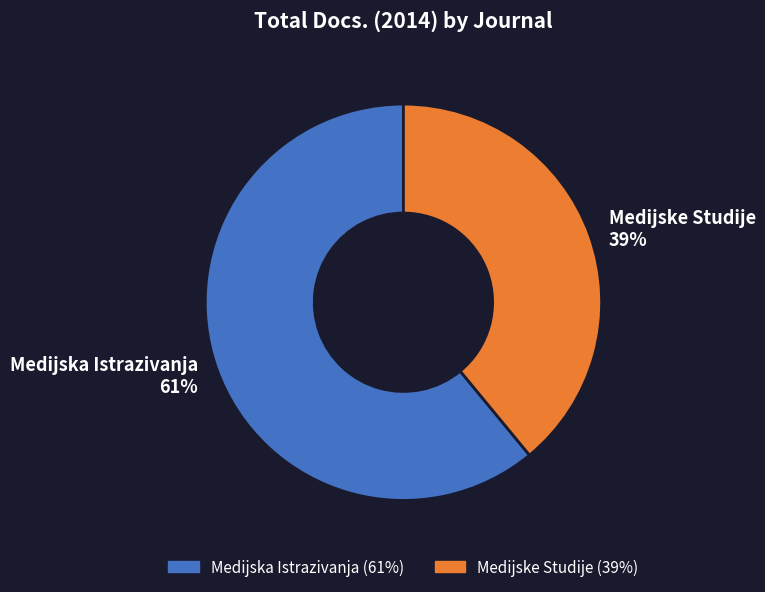

Count the number of slices in the pie.

2